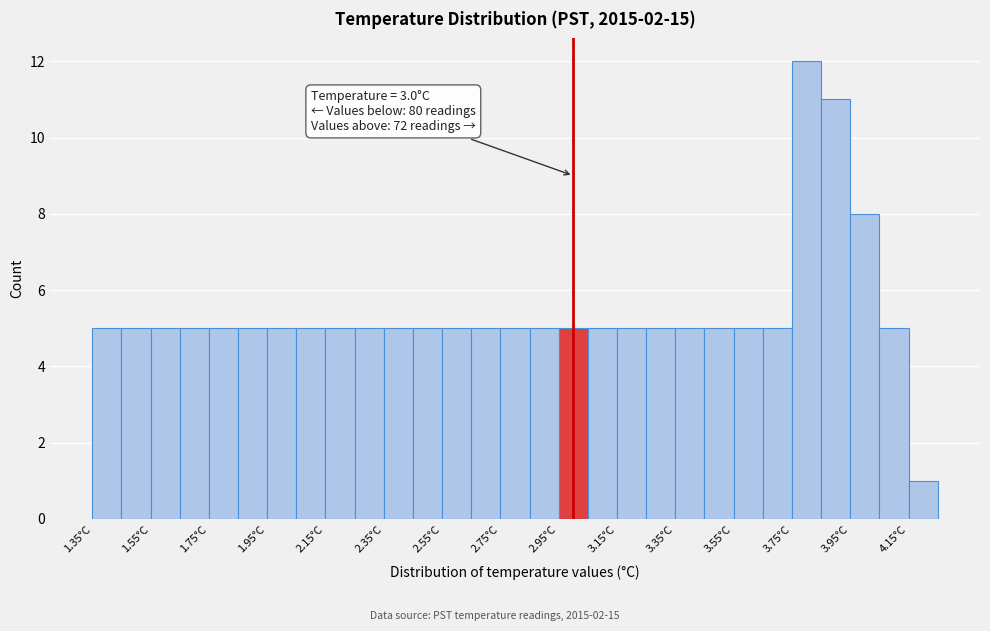

Which range on the x-axis has the tallest bar?

3.75 to 3.85